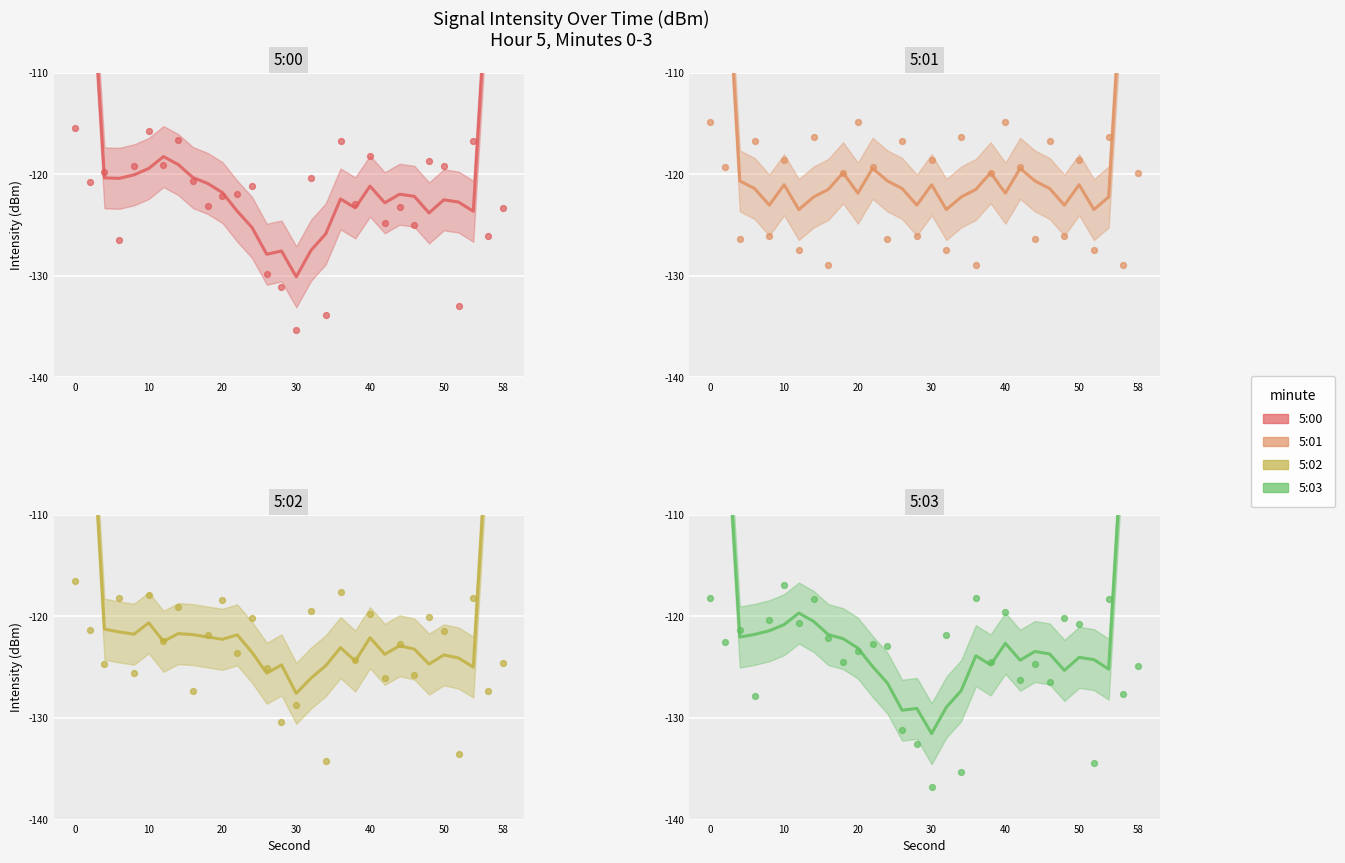

Which series has the largest total across all categories?

5:01